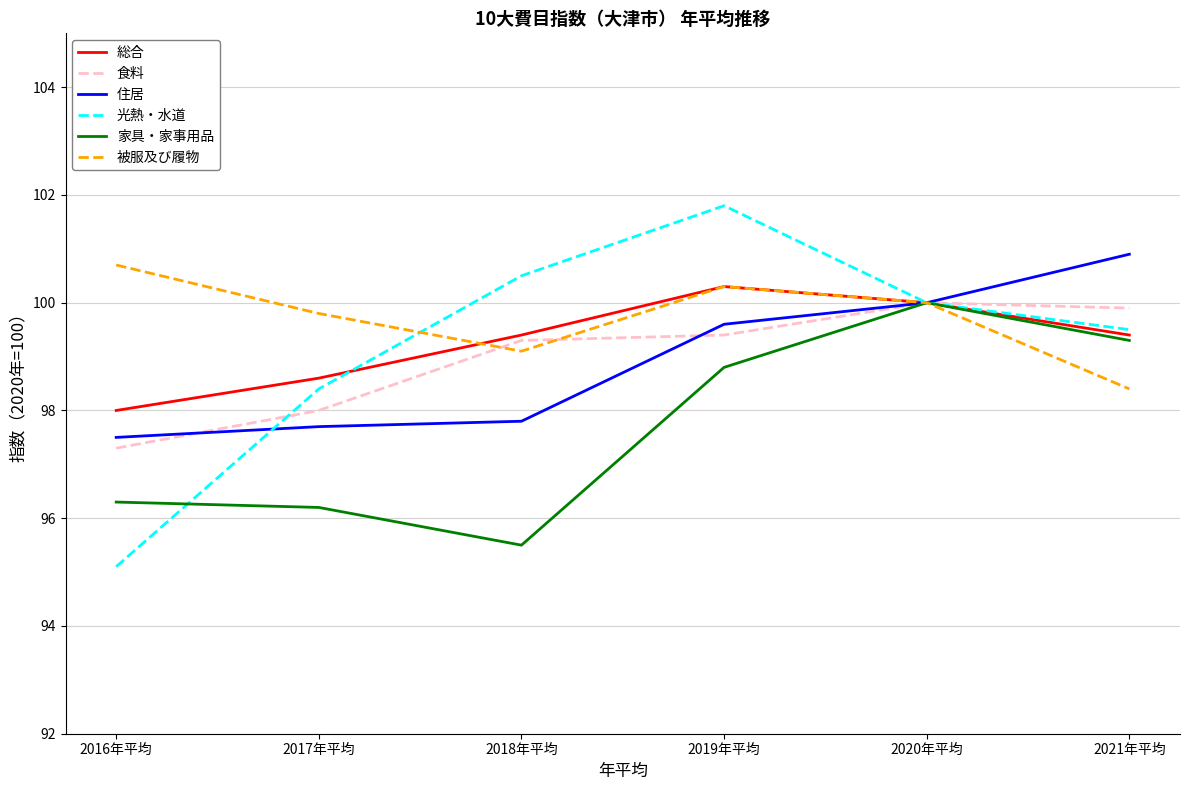

What is the approximate value of 家具・家事用品 at 2020年平均?

100.0